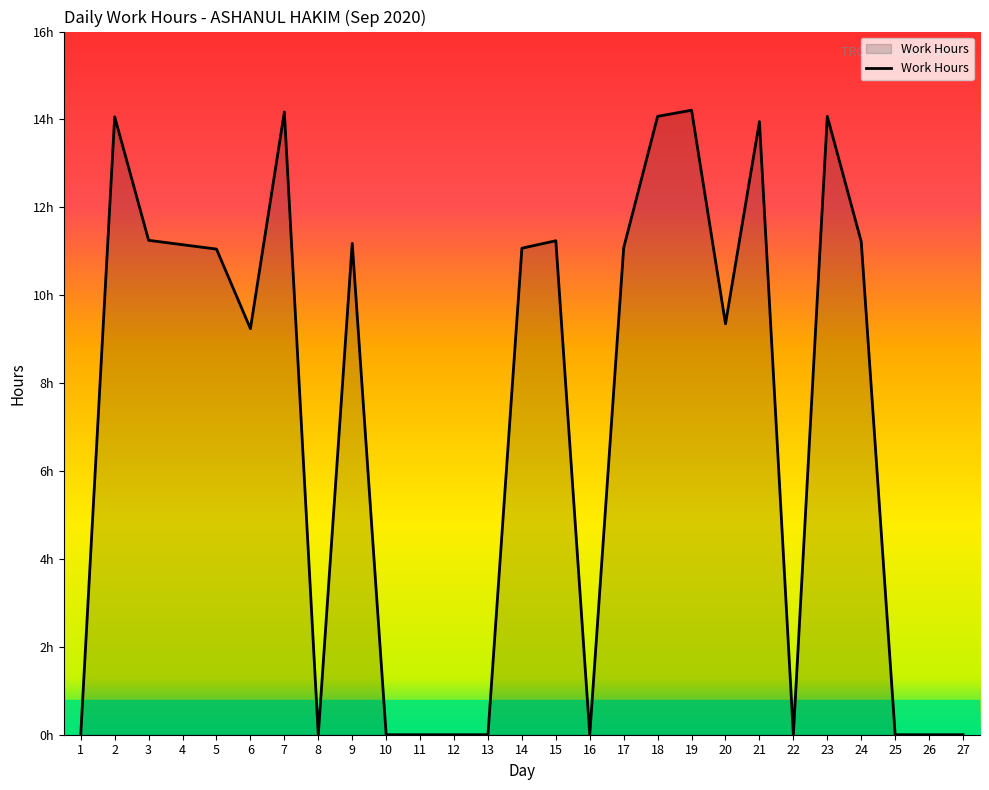

Does the chart display data point markers on the line(s)?

No